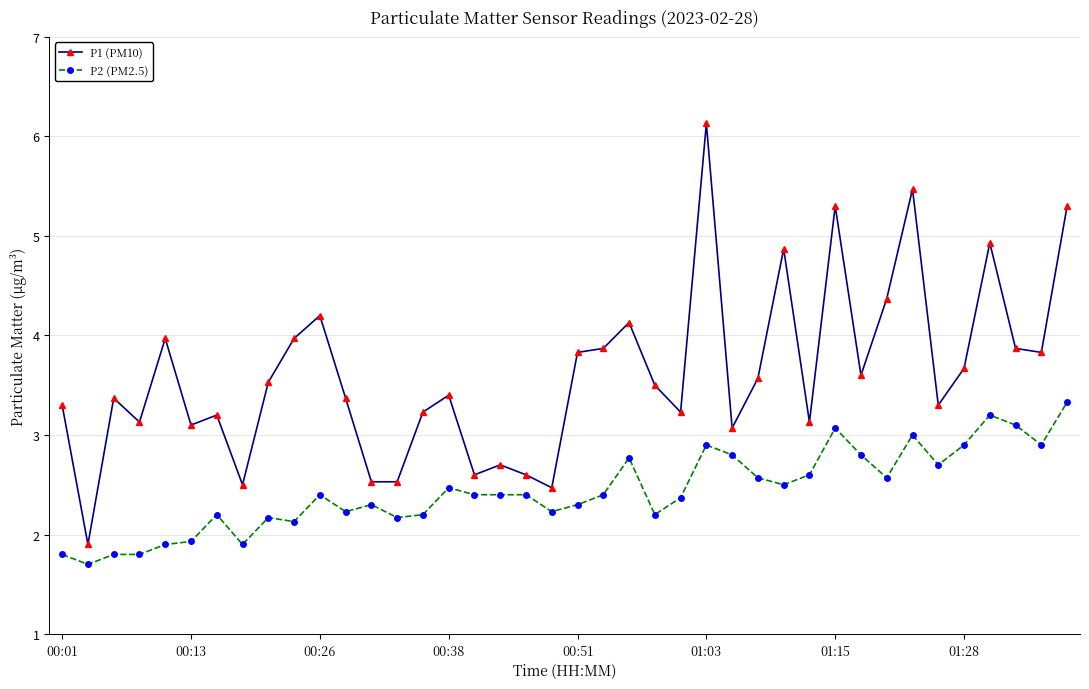

True or false: P1 (PM10) and P2 (PM2.5) intersect in this chart.

False